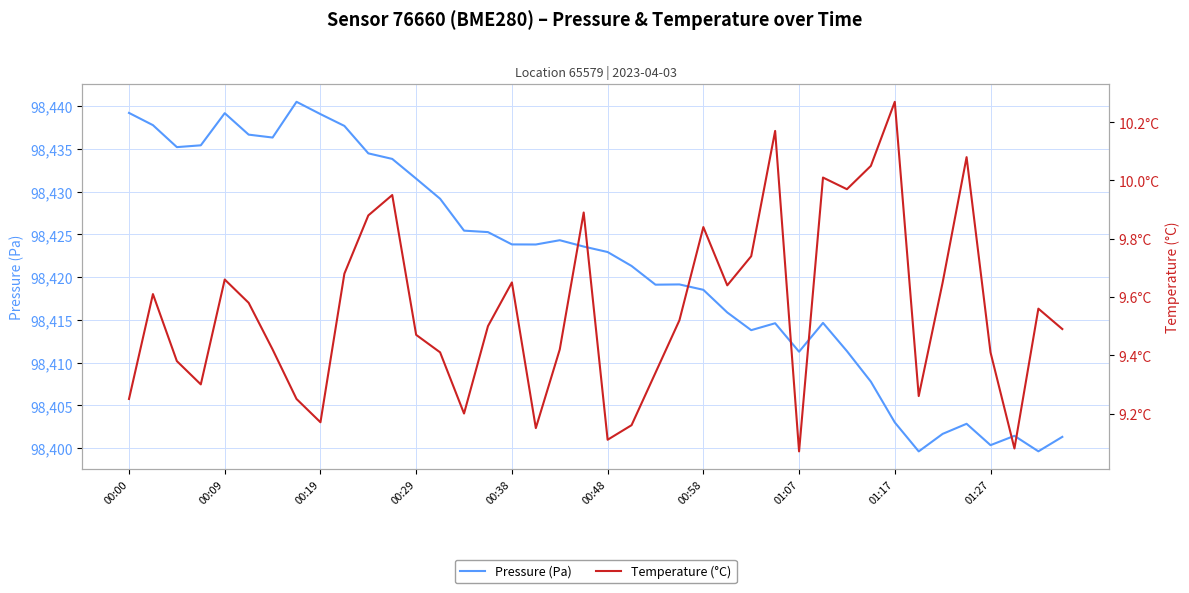

What is the lowest value of the Pressure (Pa) series?

98399.6